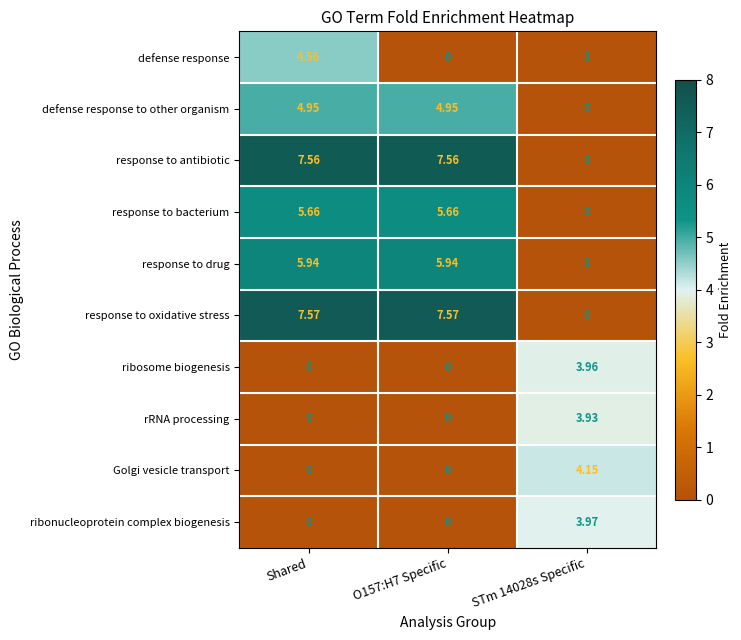

Between Shared and O157:H7 Specific, which series saw the biggest shift?

defense response